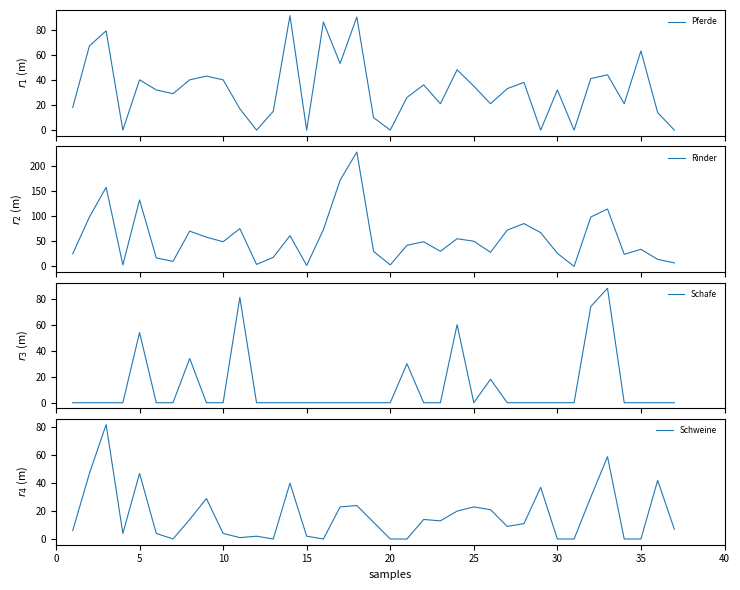

The value of Schweine at 25 is 23. True or false?

True